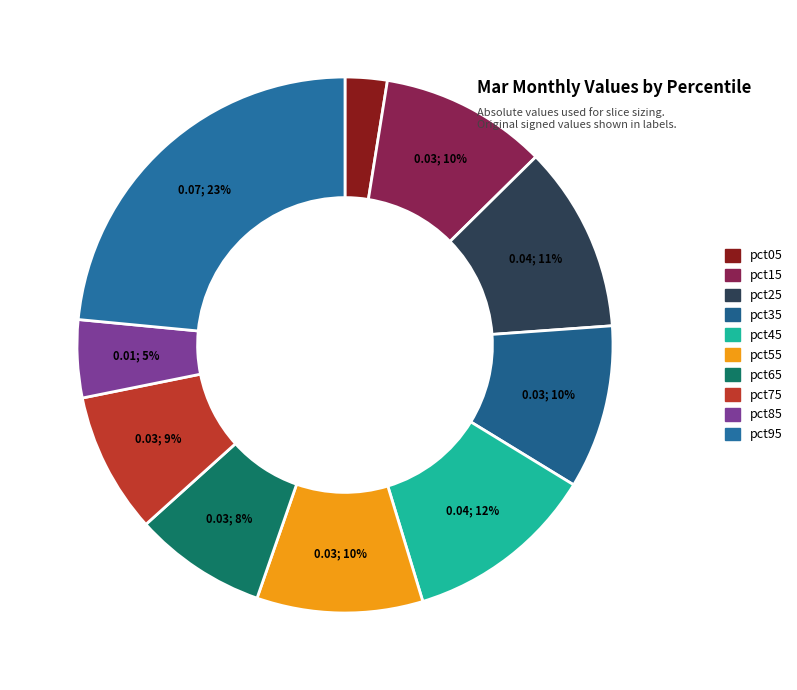

The pct25 slice represents 11% of the pie. True or false?

True